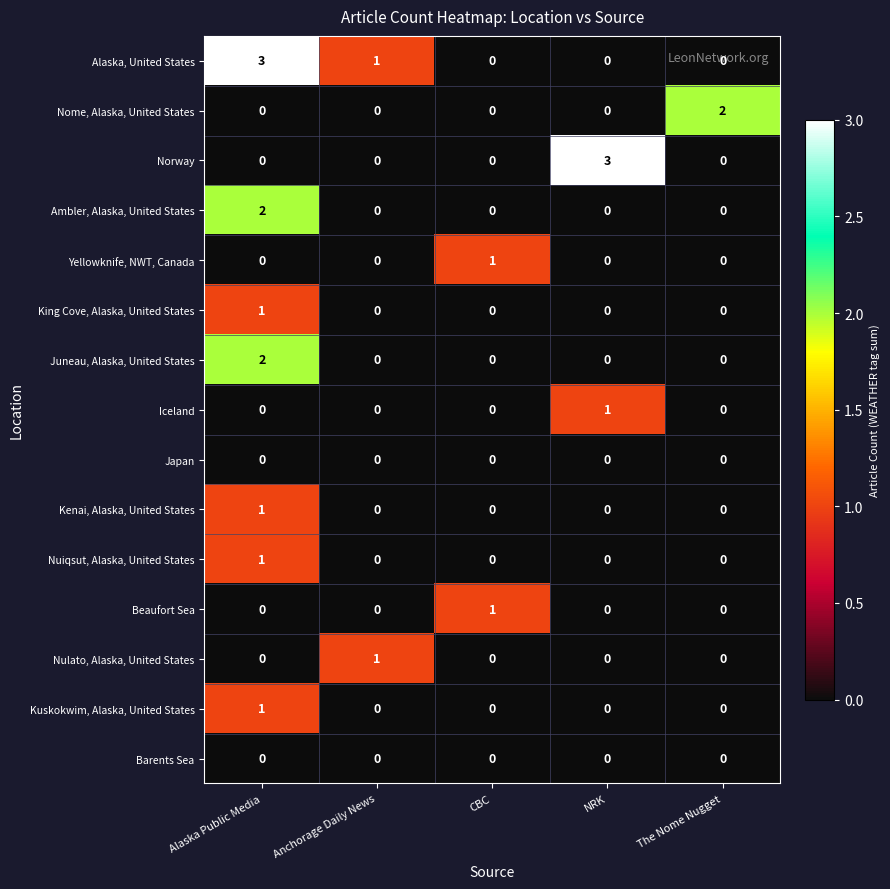

What is the difference between the highest and lowest values at Alaska Public Media?

3